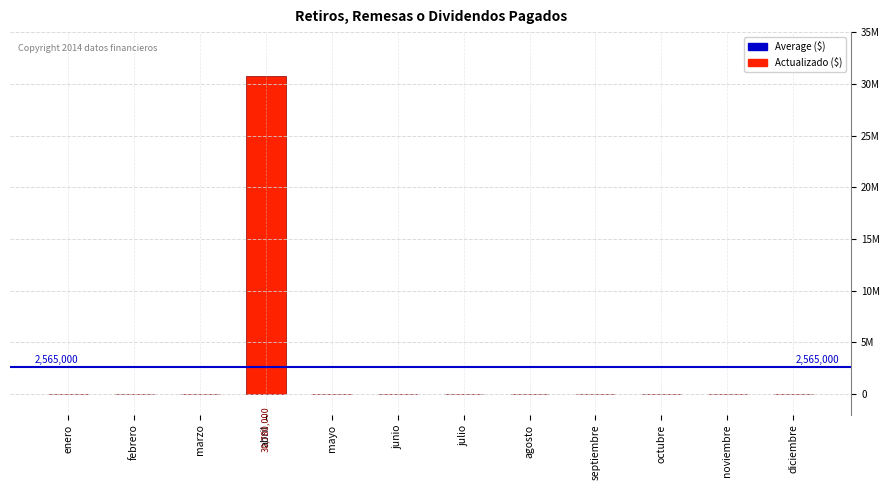

What is the label of the 4th bar from the right?

septiembre